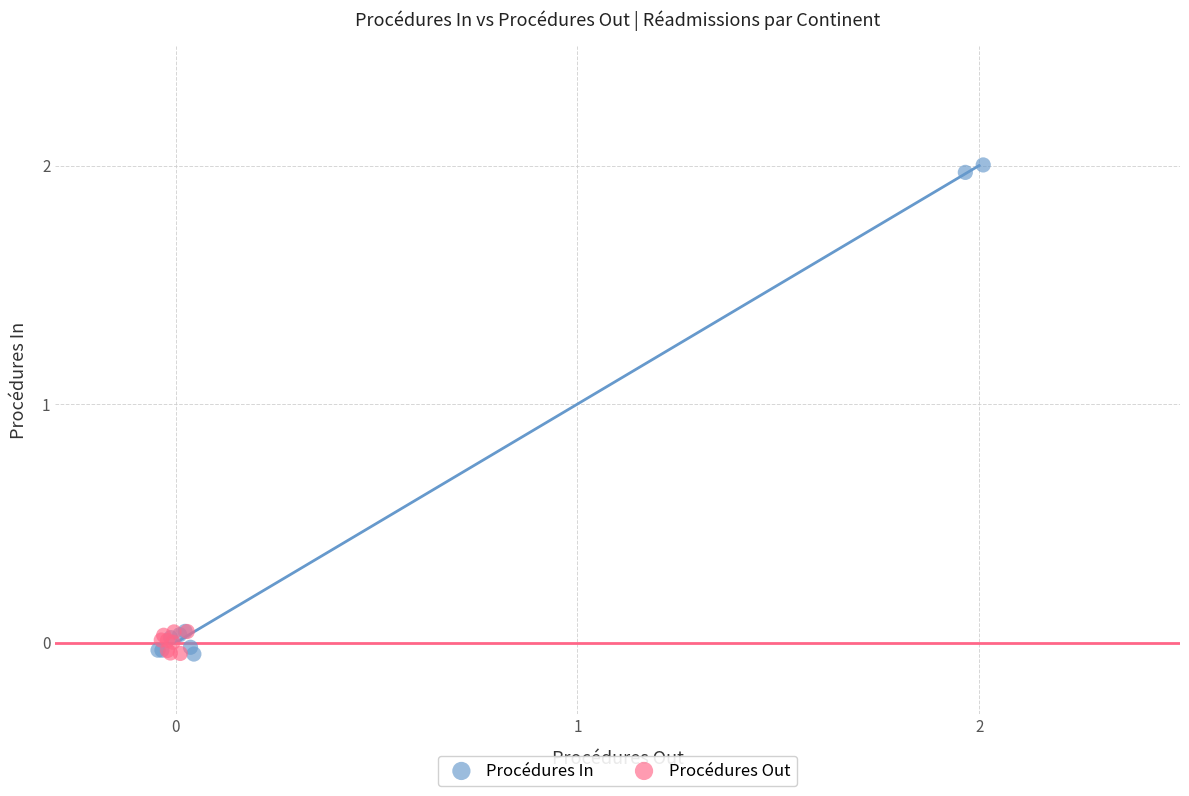

What are all the series names shown in the legend?

Procédures In, Procédures Out